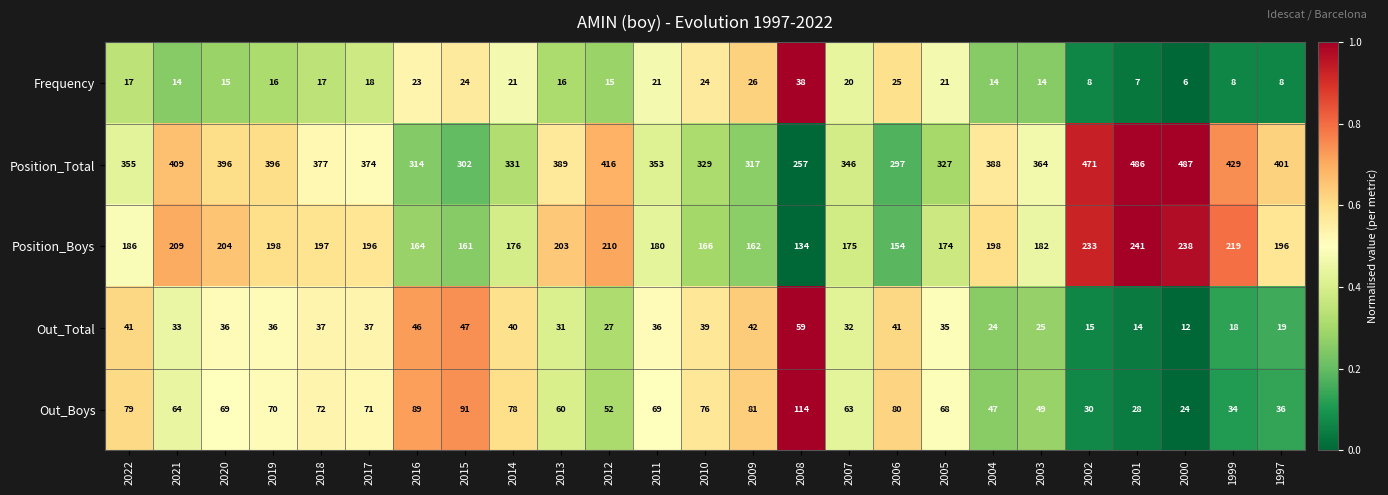

What is the difference between the Out_Total values at 2016 and 2001?

32